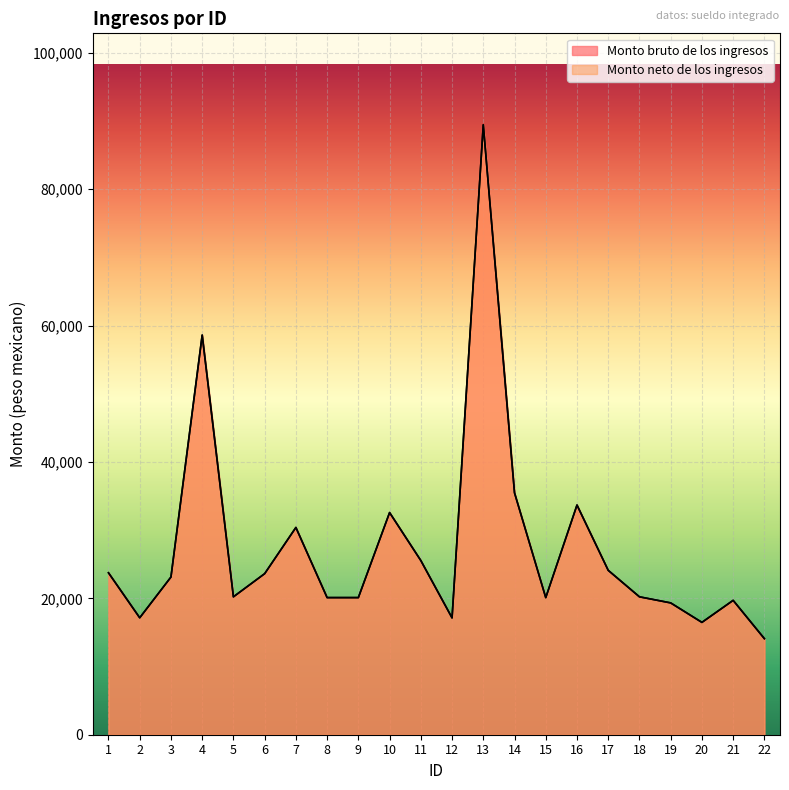

The Monto neto de los ingresos series shows 23617.6 at 6. True or false?

True